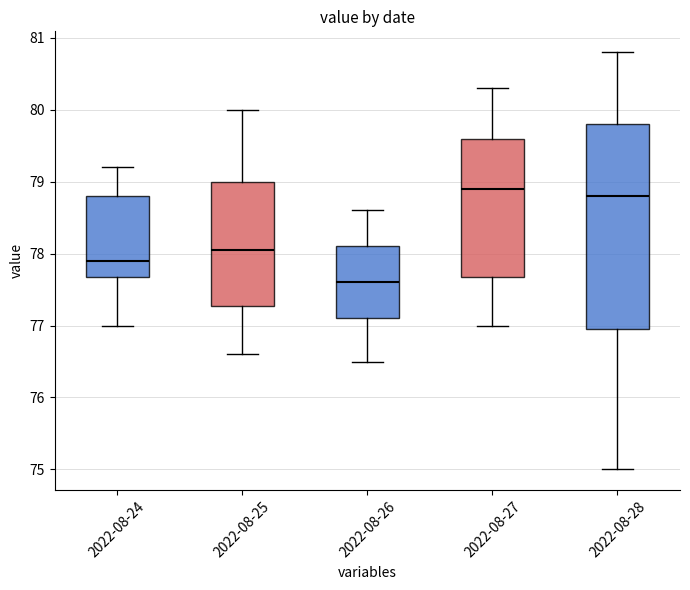

Which box's median line is the lowest?

2022-08-26